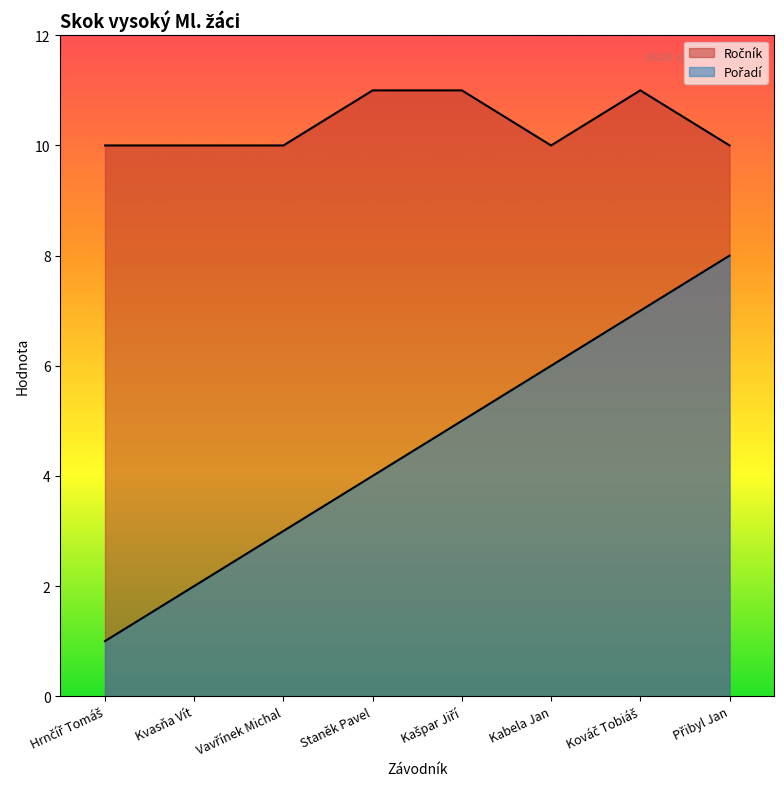

True or false: Pořadí and Ročník cross at least once.

False